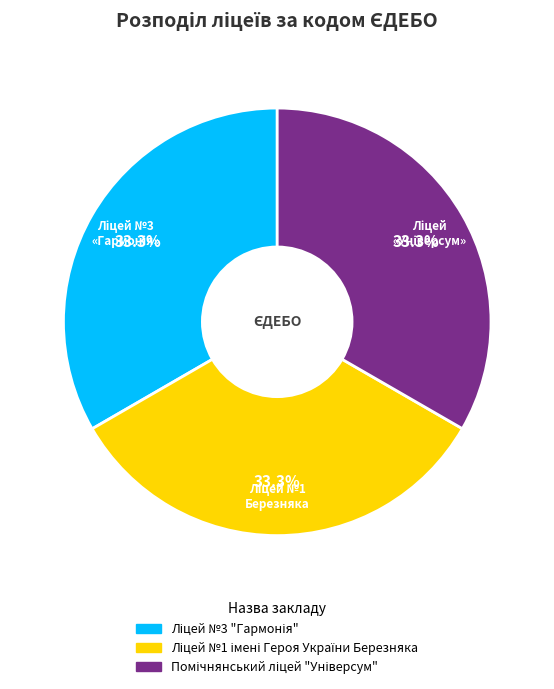

How many slices are in this pie chart?

3